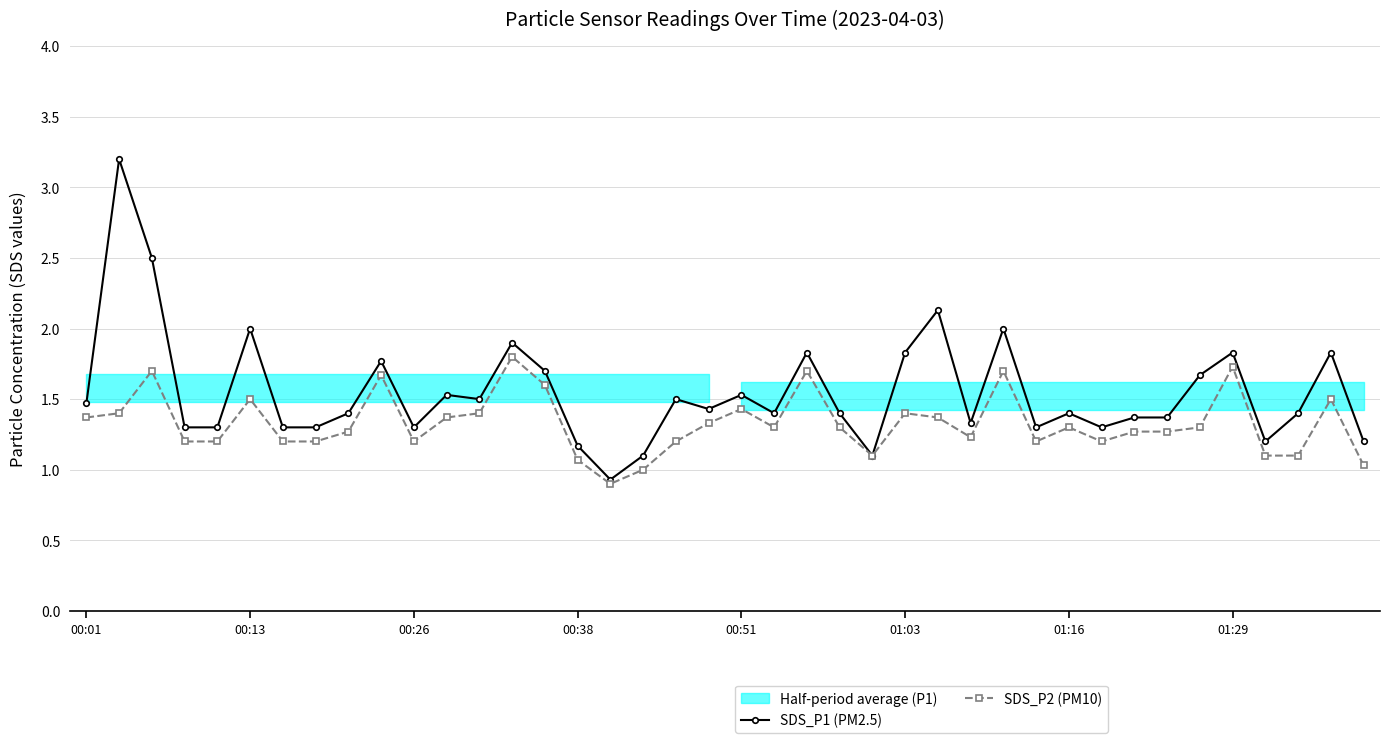

True or false: SDS_P1 (PM2.5) and SDS_P2 (PM10) intersect in this chart.

False